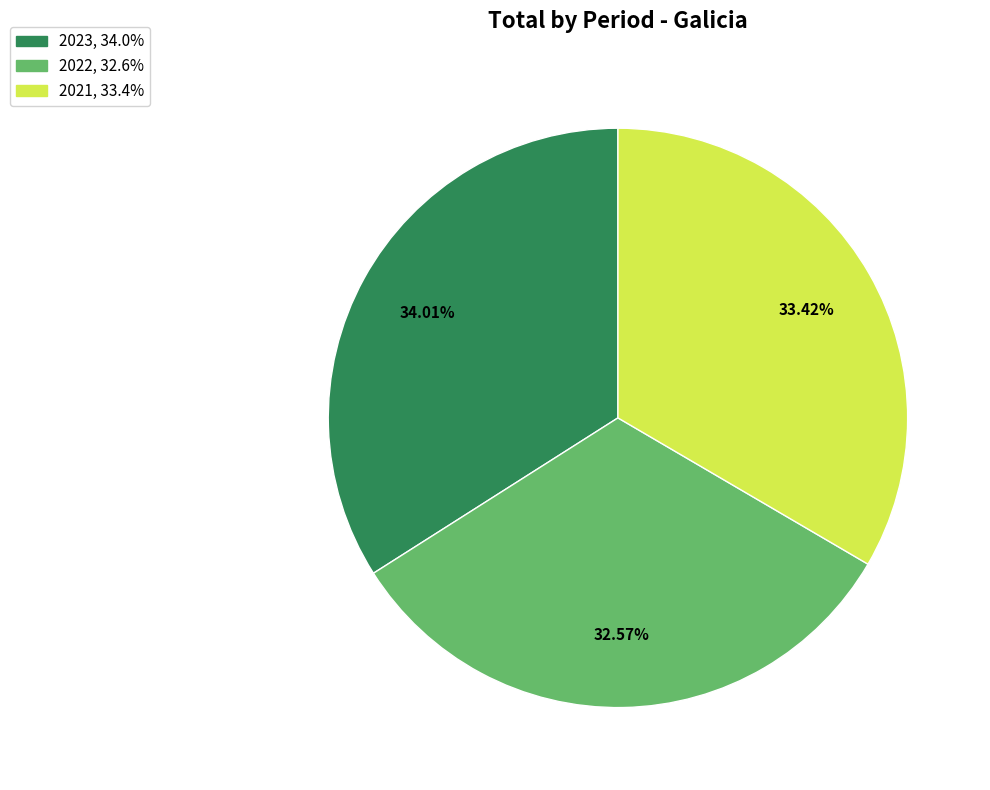

The 2022 slice represents 33% of the pie. True or false?

True